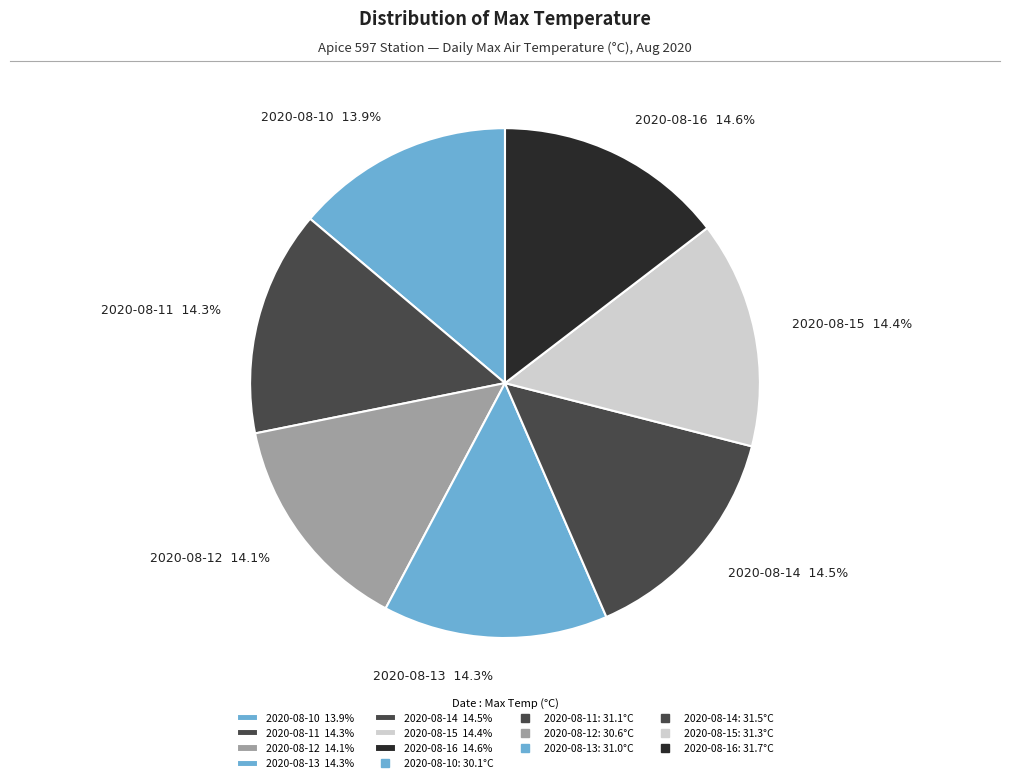

Is it true that 2020-08-10 is 14% of the pie?

True